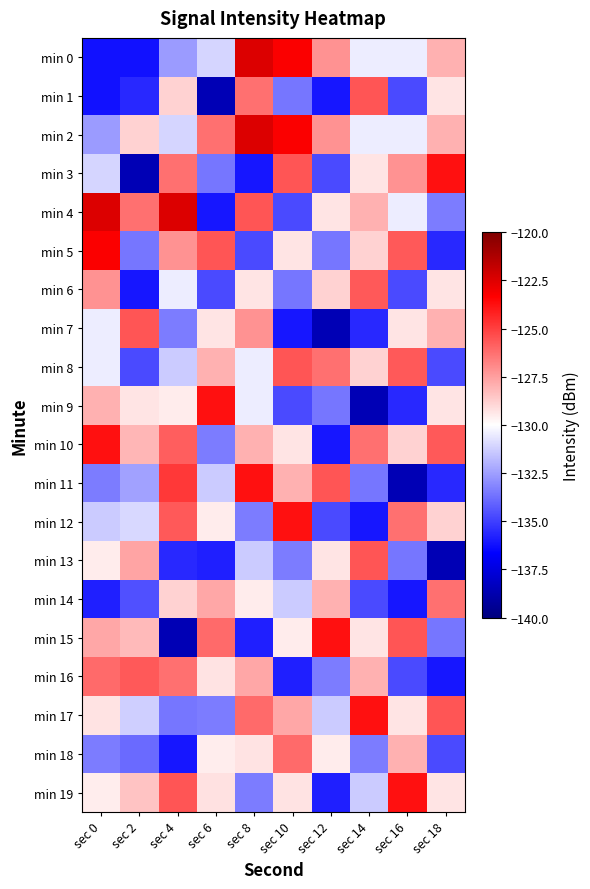

Reading left to right, what are all the values shown in this chart?

min 0: sec 0=-136.2	sec 2=-136.2	sec 4=-132.6	sec 6=-131.1	sec 8=-122.5	sec 10=-123.3	sec 12=-127.2	sec 14=-130.4	sec 16=-130.5	sec 18=-128.0
min 1: sec 0=-136.2	sec 2=-135.6	sec 4=-128.9	sec 6=-138.6	sec 8=-126.3	sec 10=-133.6	sec 12=-136.1	sec 14=-125.6	sec 16=-134.7	sec 18=-129.3
min 2: sec 0=-132.6	sec 2=-128.9	sec 4=-131.1	sec 6=-126.3	sec 8=-122.5	sec 10=-123.3	sec 12=-127.2	sec 14=-130.4	sec 16=-130.5	sec 18=-128.0
min 3: sec 0=-131.1	sec 2=-138.6	sec 4=-126.3	sec 6=-133.6	sec 8=-136.1	sec 10=-125.6	sec 12=-134.7	sec 14=-129.3	sec 16=-127.2	sec 18=-123.8
min 4: sec 0=-122.5	sec 2=-126.3	sec 4=-122.5	sec 6=-136.1	sec 8=-125.6	sec 10=-134.7	sec 12=-129.3	sec 14=-128.0	sec 16=-130.4	sec 18=-133.4
min 5: sec 0=-123.3	sec 2=-133.6	sec 4=-127.2	sec 6=-125.6	sec 8=-134.7	sec 10=-129.3	sec 12=-133.6	sec 14=-128.9	sec 16=-125.7	sec 18=-135.6
min 6: sec 0=-127.2	sec 2=-136.1	sec 4=-130.4	sec 6=-134.7	sec 8=-129.3	sec 10=-133.6	sec 12=-128.9	sec 14=-125.7	sec 16=-134.7	sec 18=-129.3
min 7: sec 0=-130.4	sec 2=-125.6	sec 4=-133.4	sec 6=-129.3	sec 8=-127.2	sec 10=-136.1	sec 12=-138.6	sec 14=-135.6	sec 16=-129.3	sec 18=-128.0
min 8: sec 0=-130.5	sec 2=-134.7	sec 4=-131.3	sec 6=-128.0	sec 8=-130.4	sec 10=-125.6	sec 12=-126.3	sec 14=-128.9	sec 16=-125.7	sec 18=-134.7
min 9: sec 0=-128.0	sec 2=-129.3	sec 4=-129.5	sec 6=-123.8	sec 8=-130.5	sec 10=-134.7	sec 12=-133.6	sec 14=-138.6	sec 16=-135.6	sec 18=-129.3
min 10: sec 0=-123.8	sec 2=-128.1	sec 4=-125.8	sec 6=-133.4	sec 8=-128.0	sec 10=-129.3	sec 12=-136.1	sec 14=-126.3	sec 16=-128.9	sec 18=-125.7
min 11: sec 0=-133.4	sec 2=-132.5	sec 4=-124.8	sec 6=-131.3	sec 8=-123.8	sec 10=-128.0	sec 12=-125.6	sec 14=-133.6	sec 16=-138.6	sec 18=-135.6
min 12: sec 0=-131.3	sec 2=-131.0	sec 4=-125.7	sec 6=-129.5	sec 8=-133.4	sec 10=-123.8	sec 12=-134.7	sec 14=-136.1	sec 16=-126.3	sec 18=-128.9
min 13: sec 0=-129.5	sec 2=-127.7	sec 4=-135.6	sec 6=-135.8	sec 8=-131.3	sec 10=-133.4	sec 12=-129.3	sec 14=-125.6	sec 16=-133.6	sec 18=-138.6
min 14: sec 0=-135.8	sec 2=-134.6	sec 4=-128.9	sec 6=-127.7	sec 8=-129.5	sec 10=-131.3	sec 12=-128.0	sec 14=-134.7	sec 16=-136.1	sec 18=-126.3
min 15: sec 0=-127.7	sec 2=-128.2	sec 4=-138.6	sec 6=-126.1	sec 8=-135.8	sec 10=-129.5	sec 12=-123.8	sec 14=-129.3	sec 16=-125.6	sec 18=-133.6
min 16: sec 0=-126.1	sec 2=-125.7	sec 4=-126.3	sec 6=-129.3	sec 8=-127.7	sec 10=-135.8	sec 12=-133.4	sec 14=-128.0	sec 16=-134.7	sec 18=-136.1
min 17: sec 0=-129.3	sec 2=-131.2	sec 4=-133.6	sec 6=-133.4	sec 8=-126.1	sec 10=-127.7	sec 12=-131.3	sec 14=-123.8	sec 16=-129.3	sec 18=-125.6
min 18: sec 0=-133.4	sec 2=-133.9	sec 4=-136.1	sec 6=-129.6	sec 8=-129.3	sec 10=-126.1	sec 12=-129.5	sec 14=-133.4	sec 16=-128.0	sec 18=-134.7
min 19: sec 0=-129.6	sec 2=-128.5	sec 4=-125.6	sec 6=-129.3	sec 8=-133.4	sec 10=-129.3	sec 12=-135.8	sec 14=-131.3	sec 16=-123.8	sec 18=-129.3